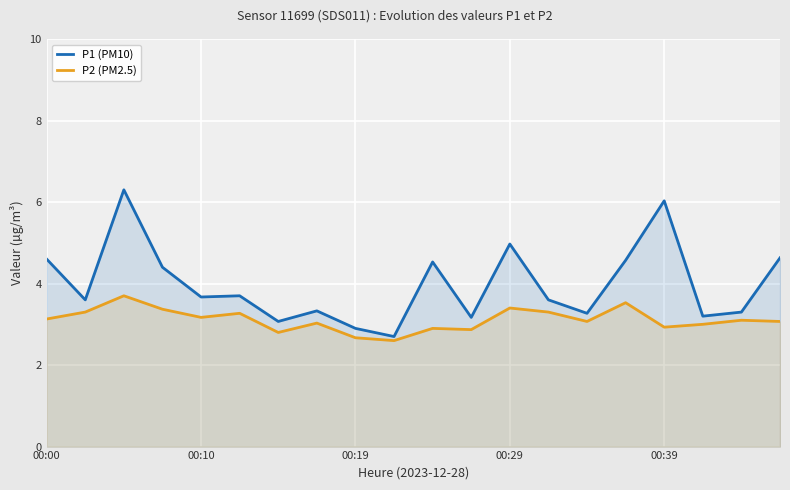

What is the difference between the maximum and minimum values in the P1 (PM10) series?

3.6